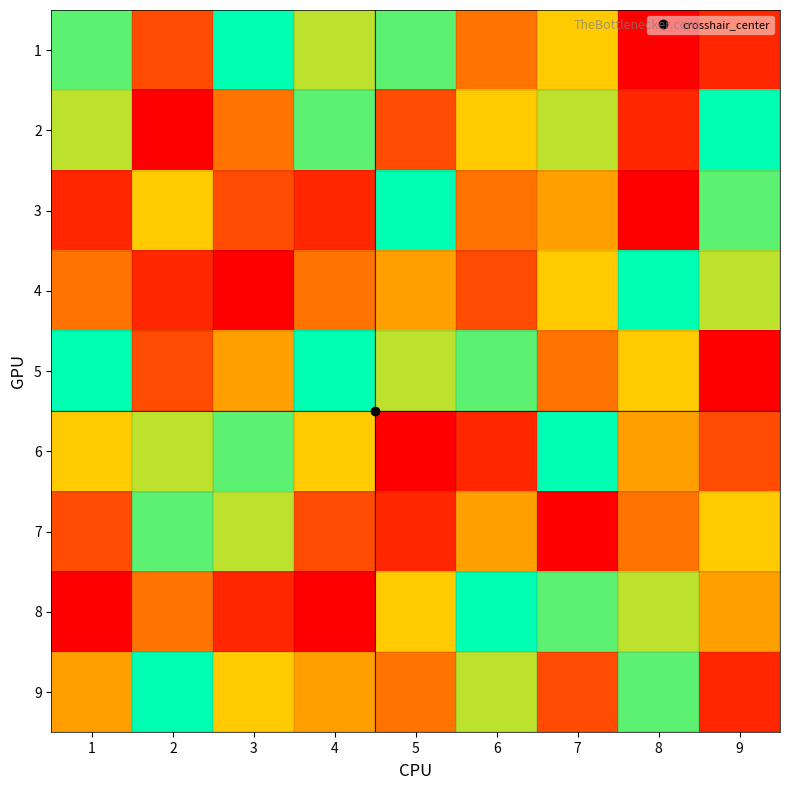

Between 1 and 3, which is larger?

3